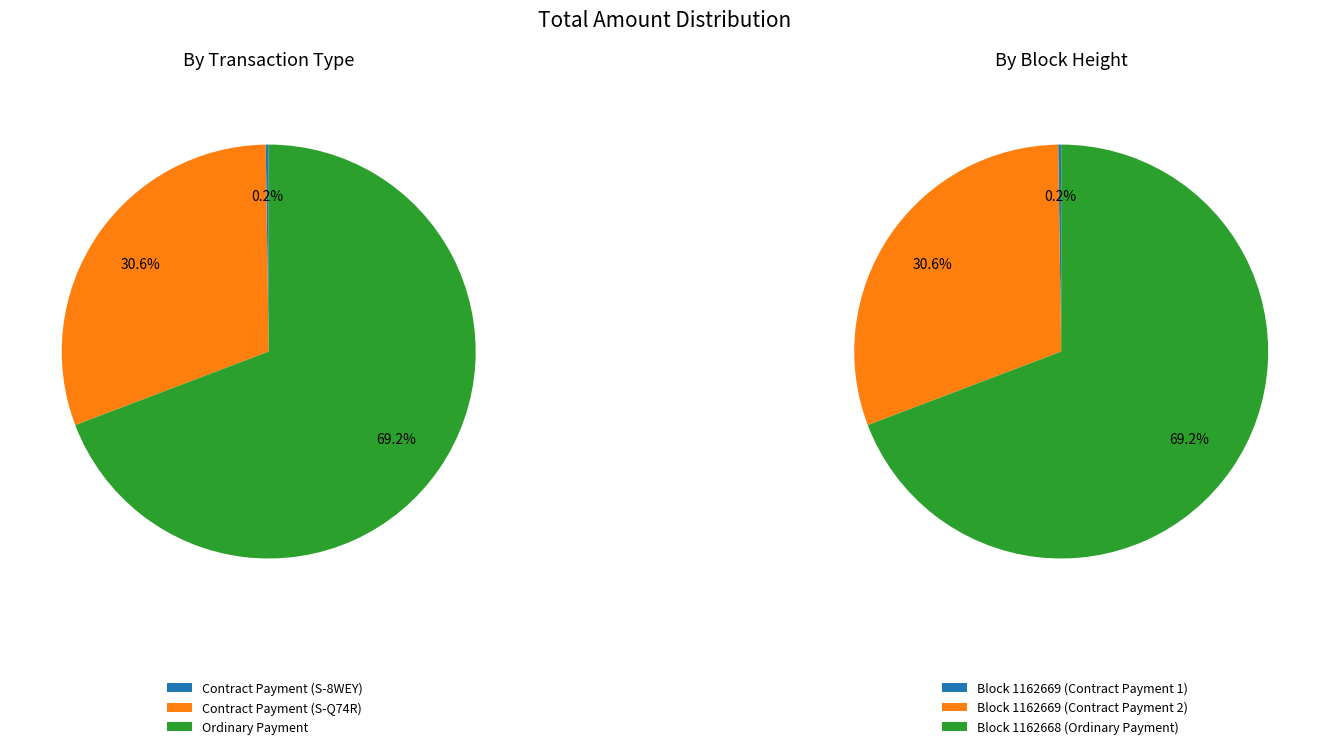

To the nearest percent, what portion does Ordinary Payment represent?

69%